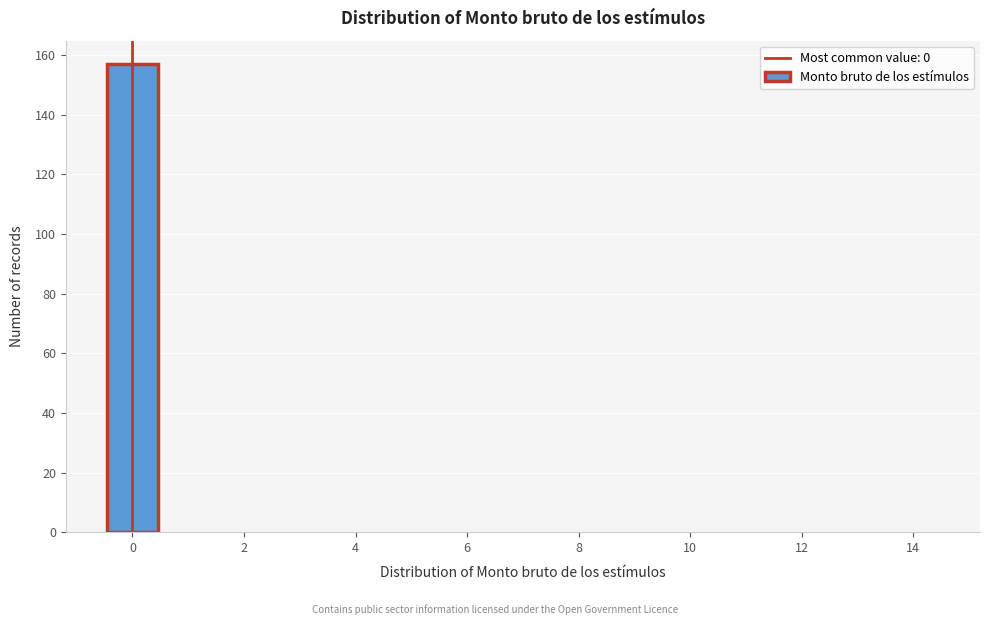

Reading left to right, transcribe this chart: for each bar, give the range it covers on the x-axis and its height. Neither the bar edges nor the heights are printed on the chart, so give them approximately, as read against the axes.

-0.5 to 0.5: 158
0.5 to 1.5: 0
1.5 to 2.5: 0
2.5 to 3.5: 0
3.5 to 4.5: 0
4.5 to 5.5: 0
5.5 to 6.5: 0
6.5 to 7.5: 0
7.5 to 8.5: 0
8.5 to 9.5: 0
9.5 to 10.5: 0
10.5 to 11.5: 0
11.5 to 12.5: 0
12.5 to 13.5: 0
13.5 to 14.5: 0